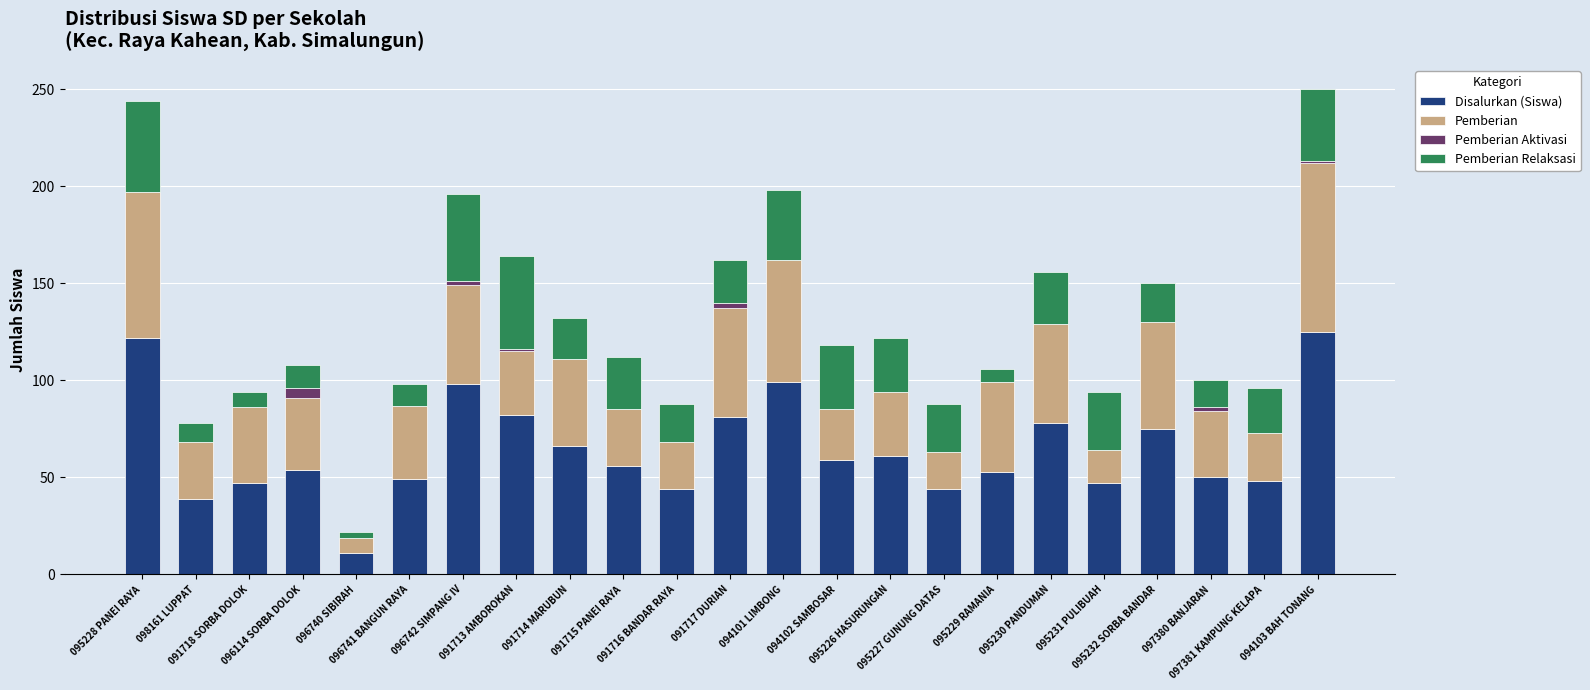

What is the sum of all Disalurkan (Siswa) values?

1488